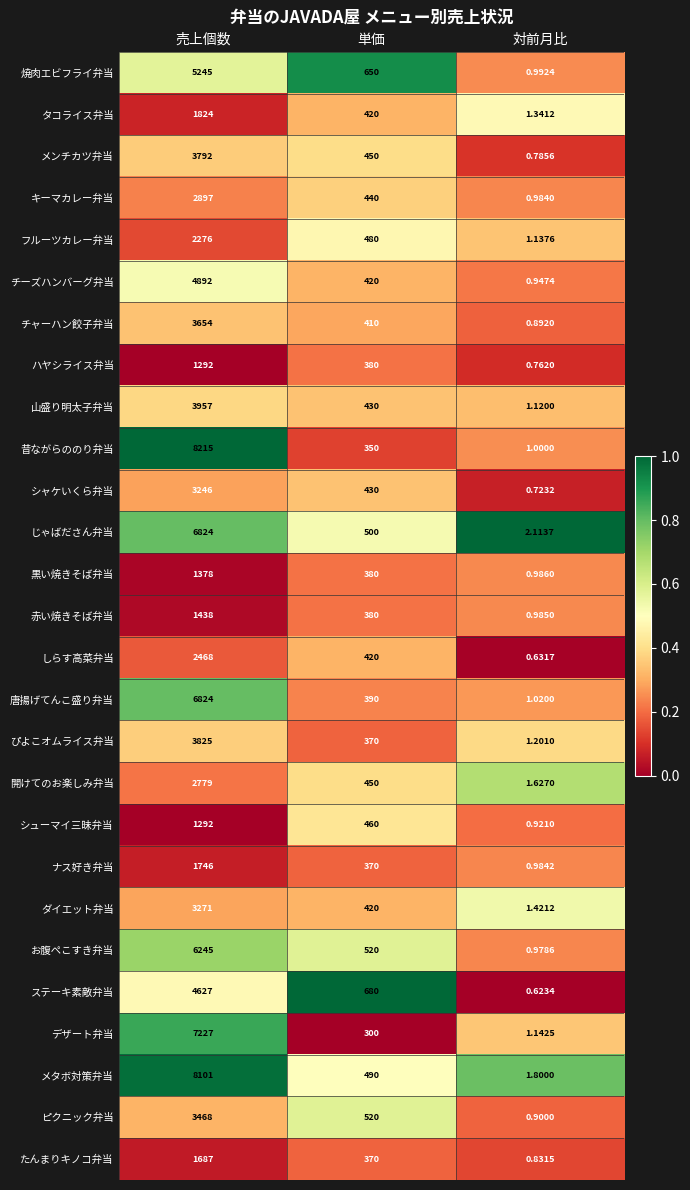

Count the number of data series in this chart.

27